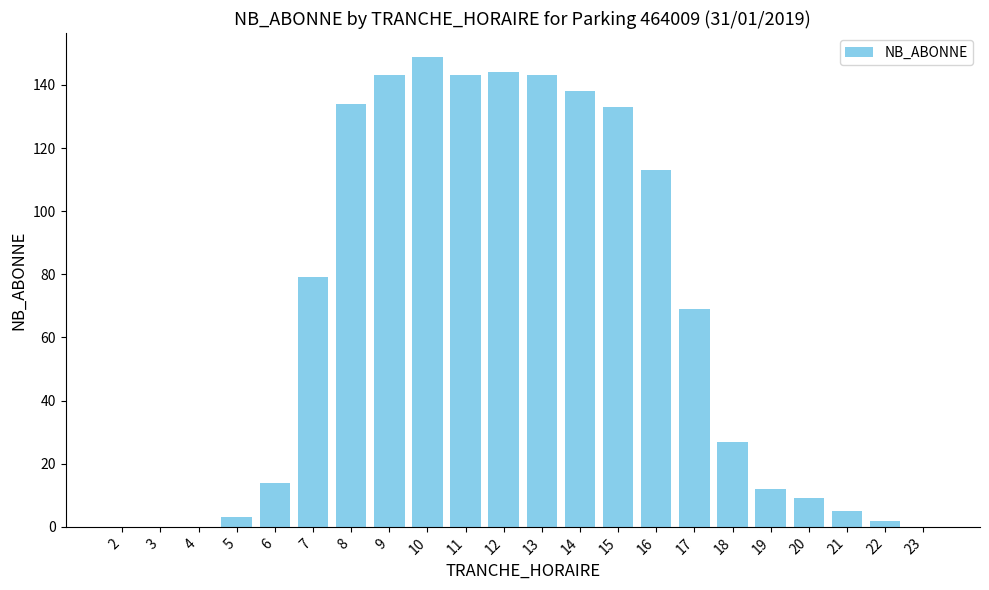

True or false: the data shows 117 at 17.

False